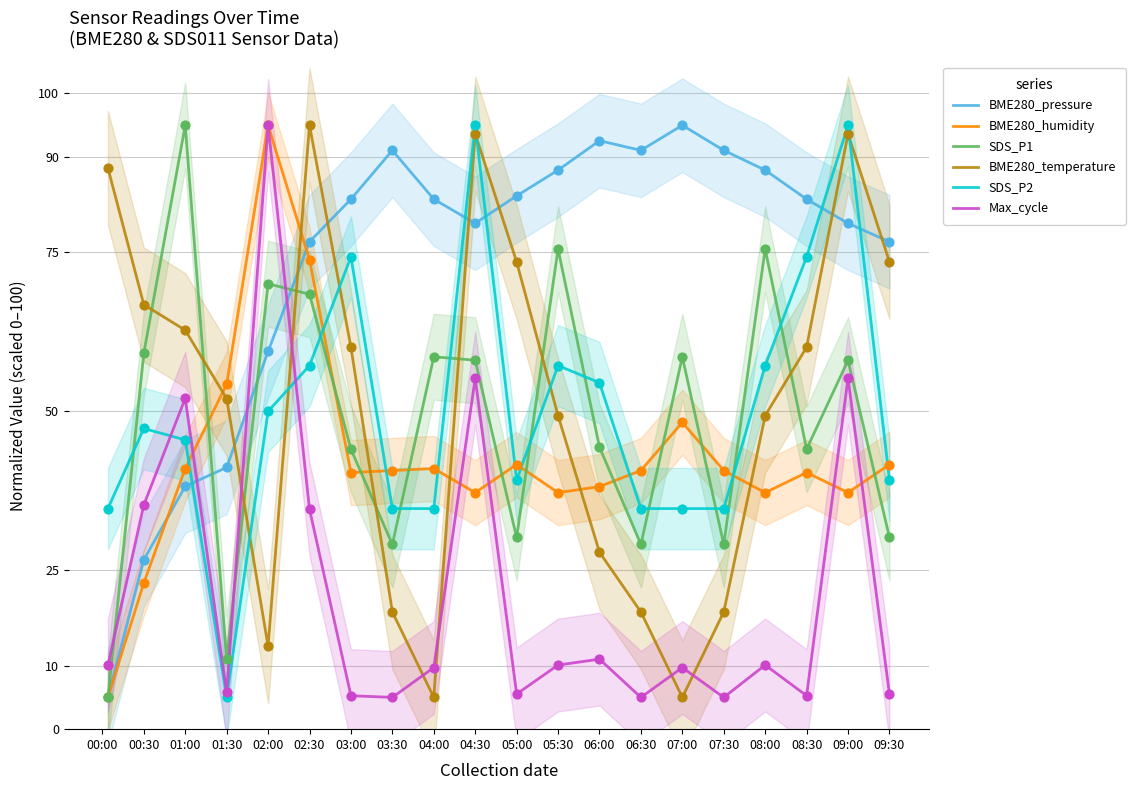

Which series contains the lowest Y value?

BME280_pressure